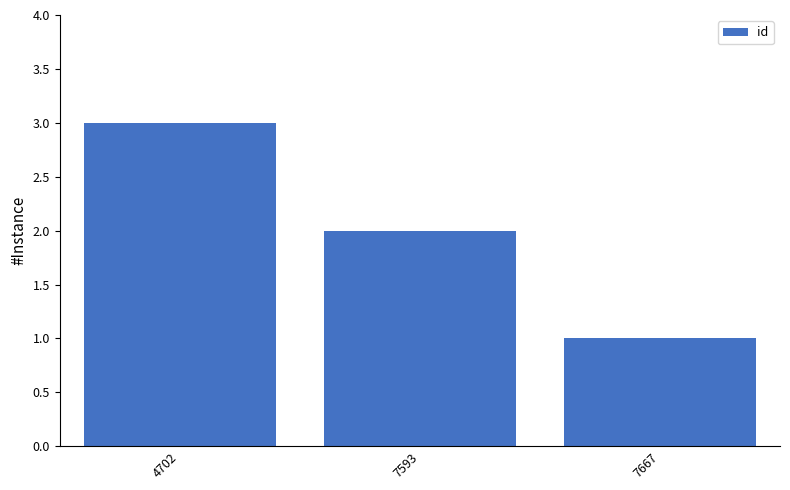

What is the value of the 2nd bar from the left?

2